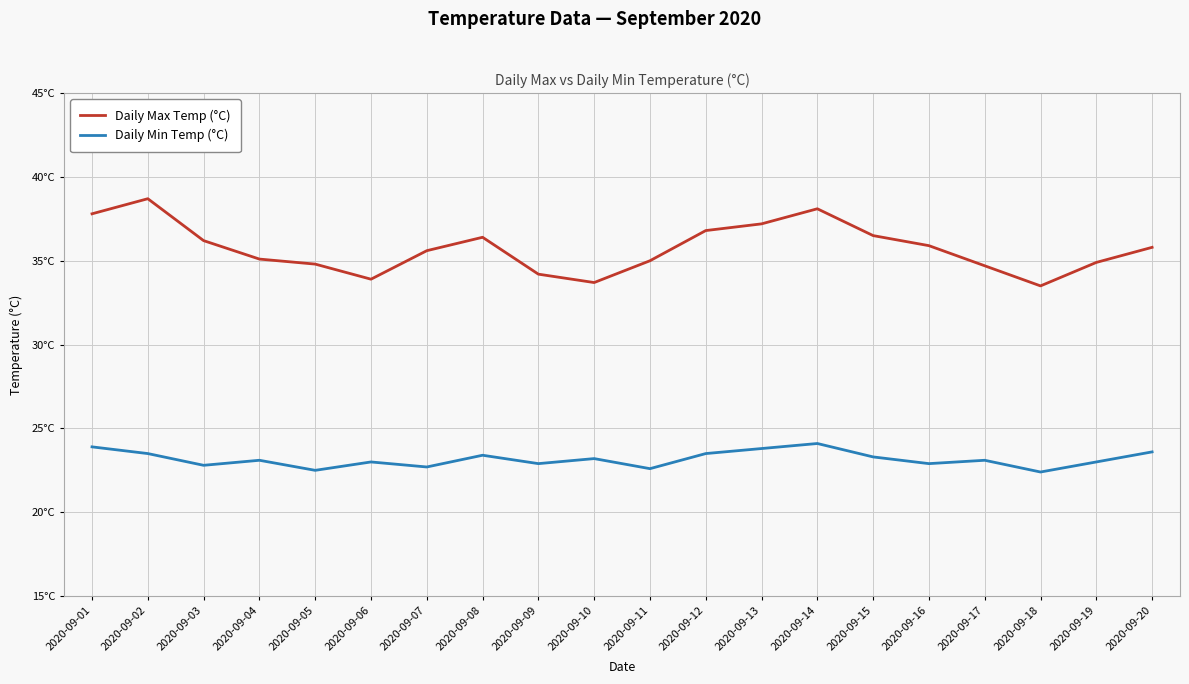

What are all the series names shown in the legend?

Daily Max Temp (°C), Daily Min Temp (°C)